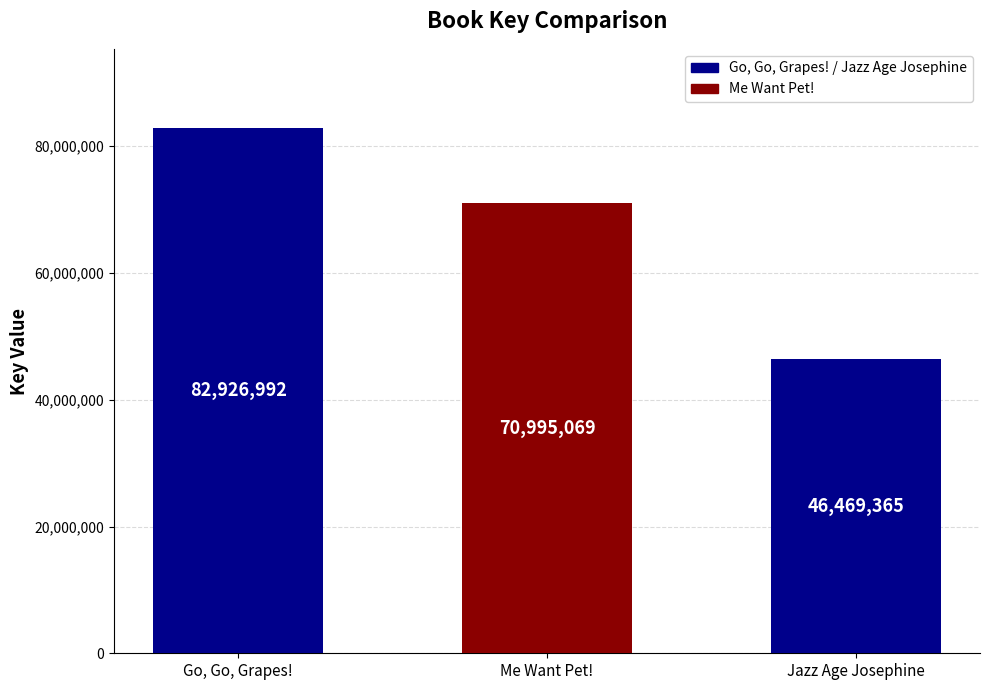

The value at Me Want Pet! is 70995069. True or false?

True